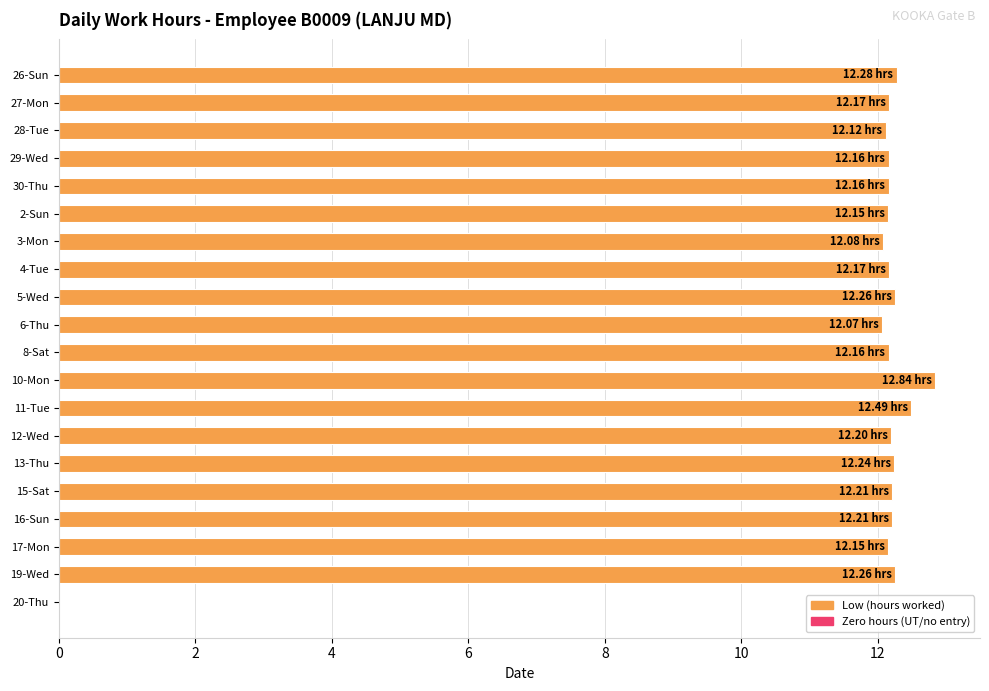

What is the ratio of the value at 29-Wed to the value at 4-Tue?

1.0